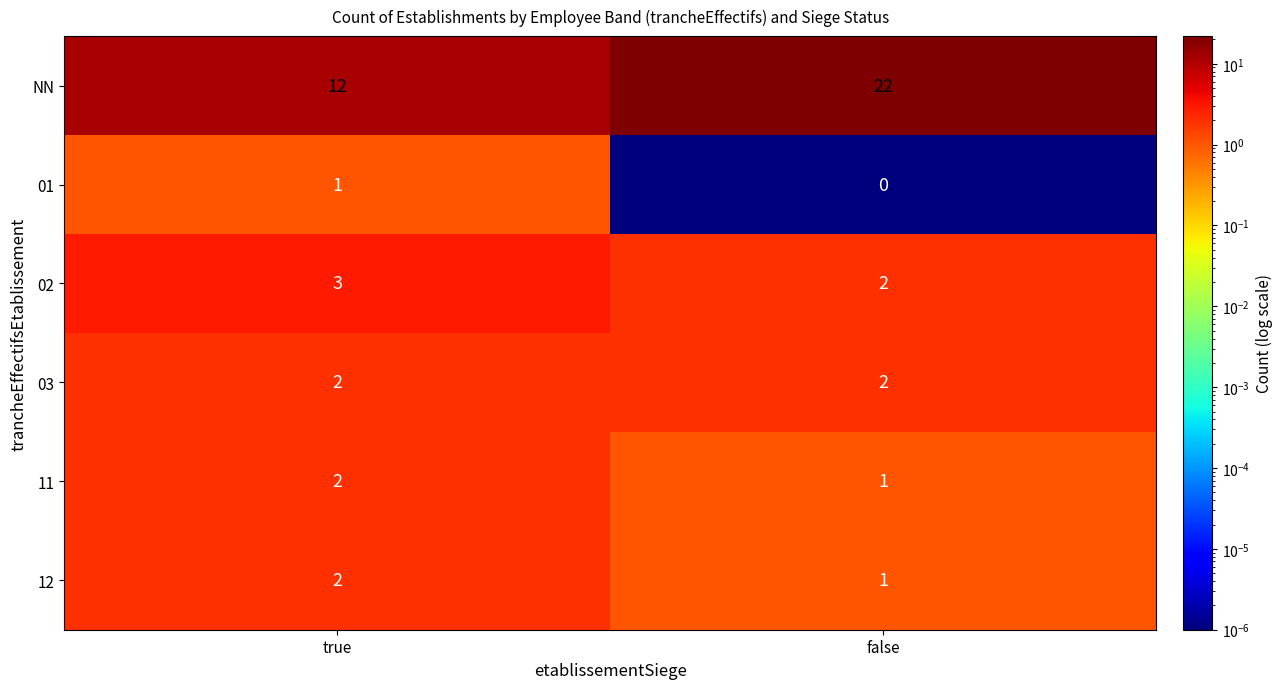

Is it true that 01 equals 2 at true?

False